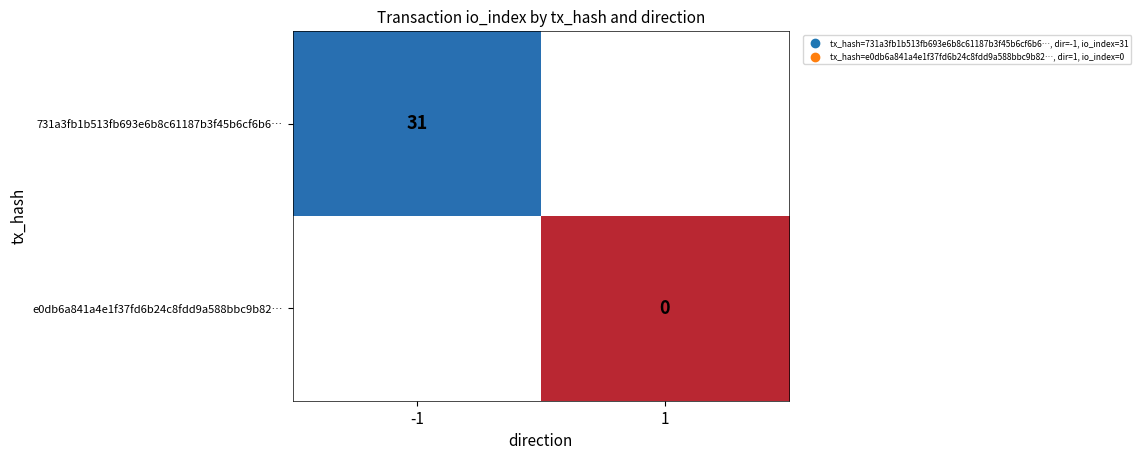

The 731a3fb1b513fb693e6b8c61187b3f45b6cf6b6… series shows 7 at -1. True or false?

False